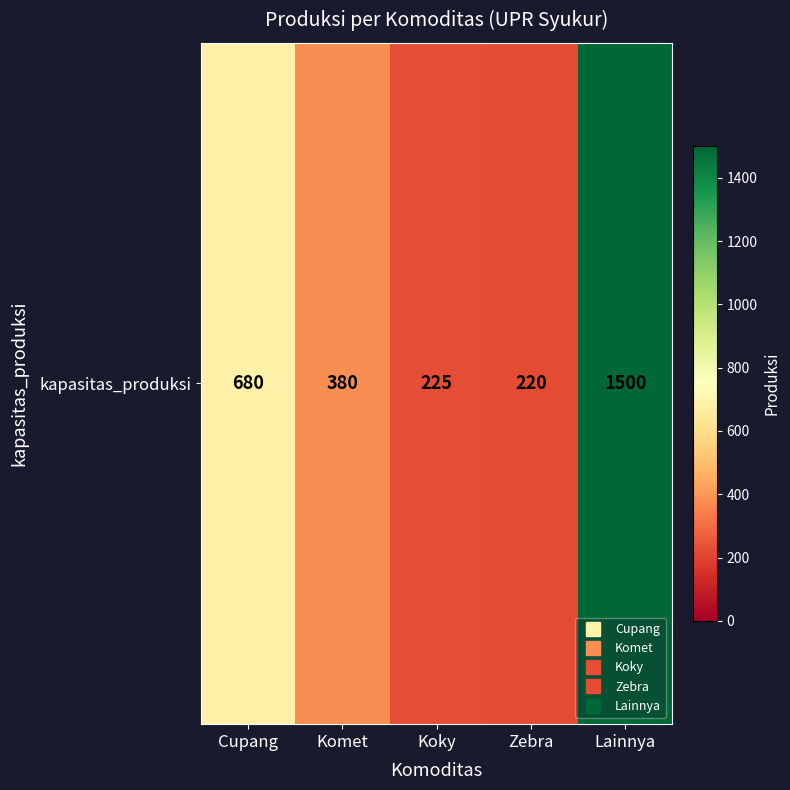

Between Zebra and Komet, which is larger?

Komet